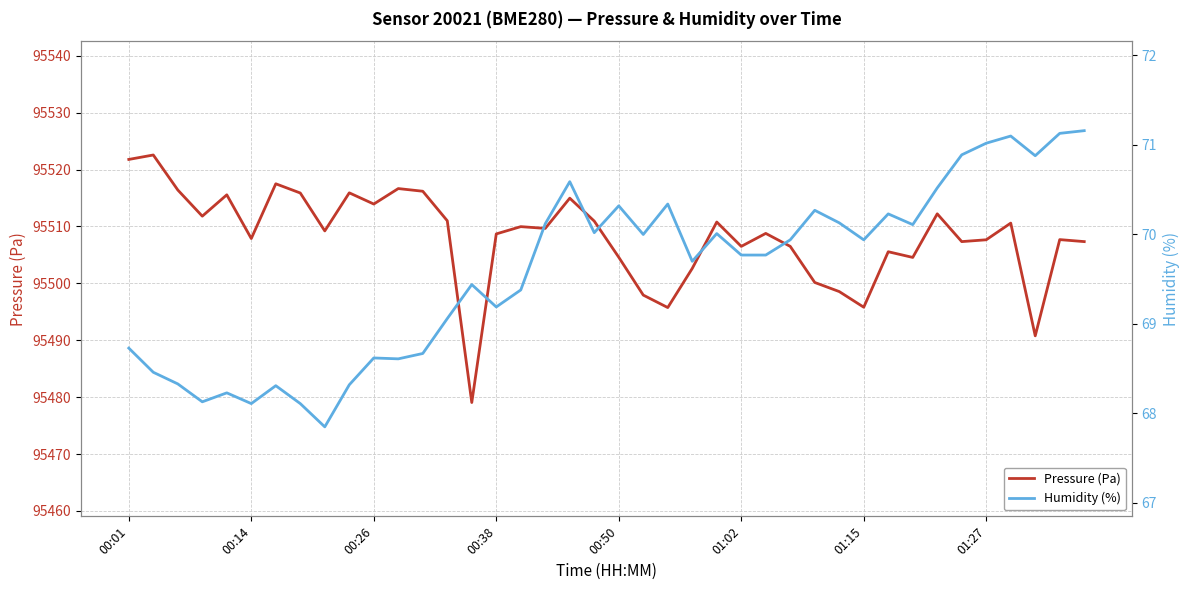

True or false: Pressure (Pa) and Humidity (%) intersect in this chart.

False